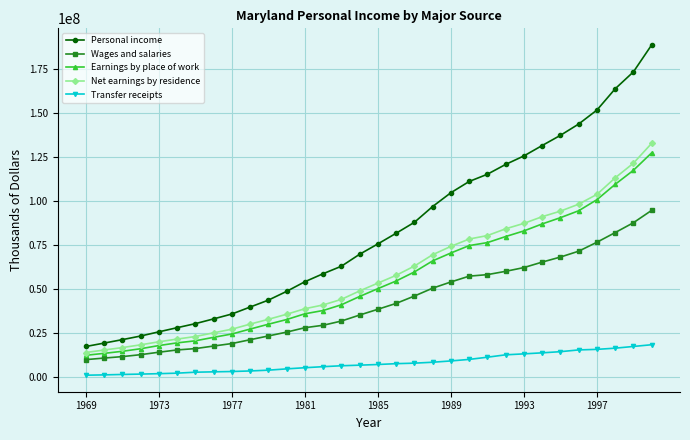

What is the value of the Wages and salaries point at the 24th from the left?

59907295